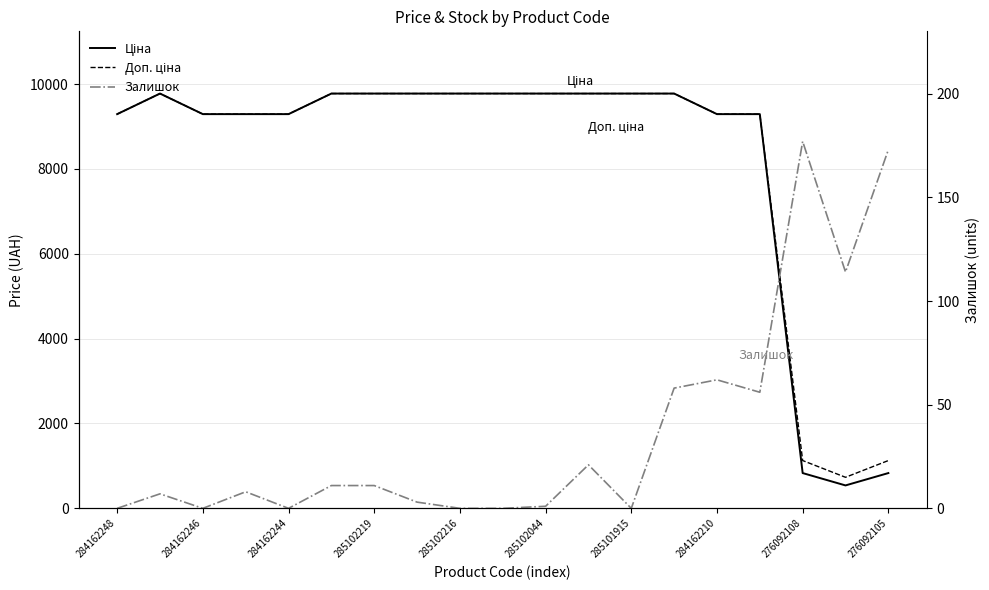

What is the average value of the Доп. ціна series?

8236.0